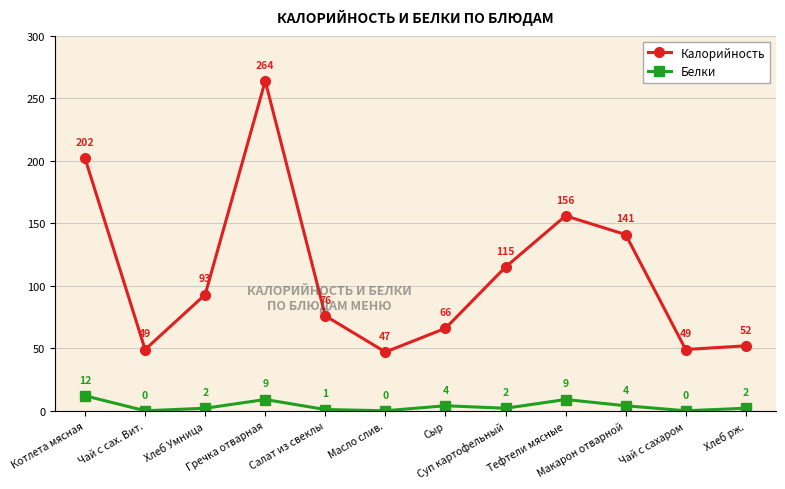

Where does the Белки series first go above 2?

Котлета мясная